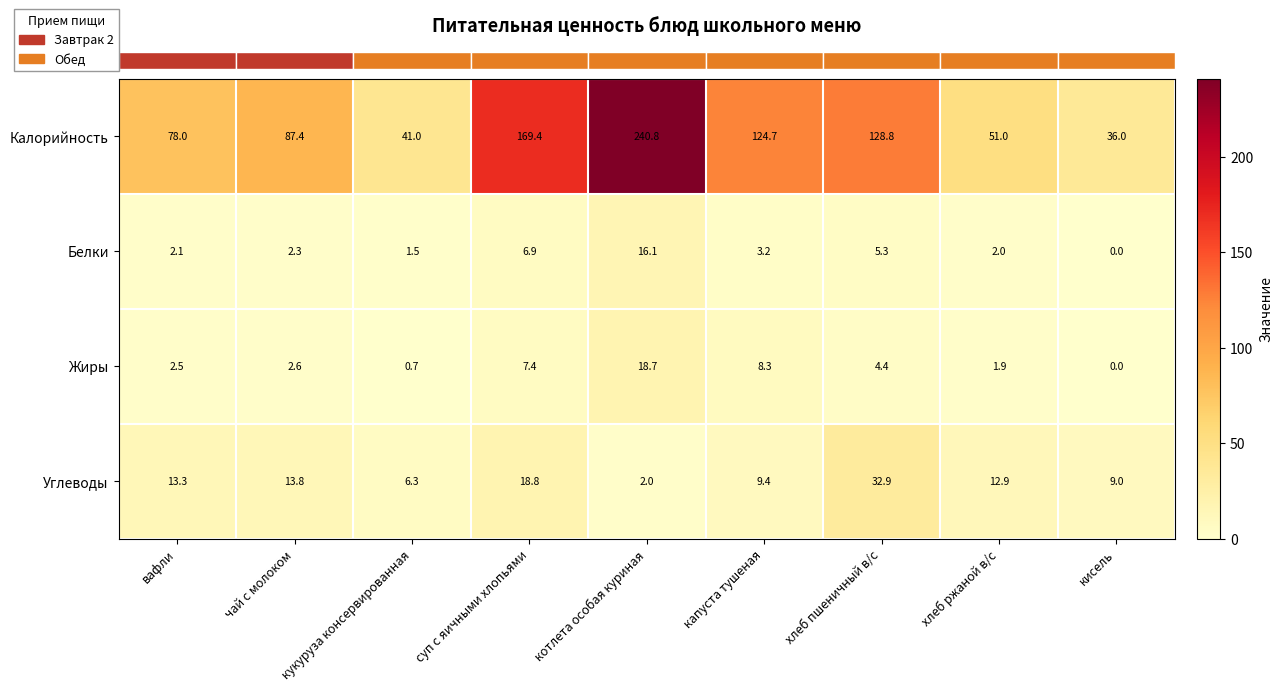

What is the total value across all series at вафли?

95.9